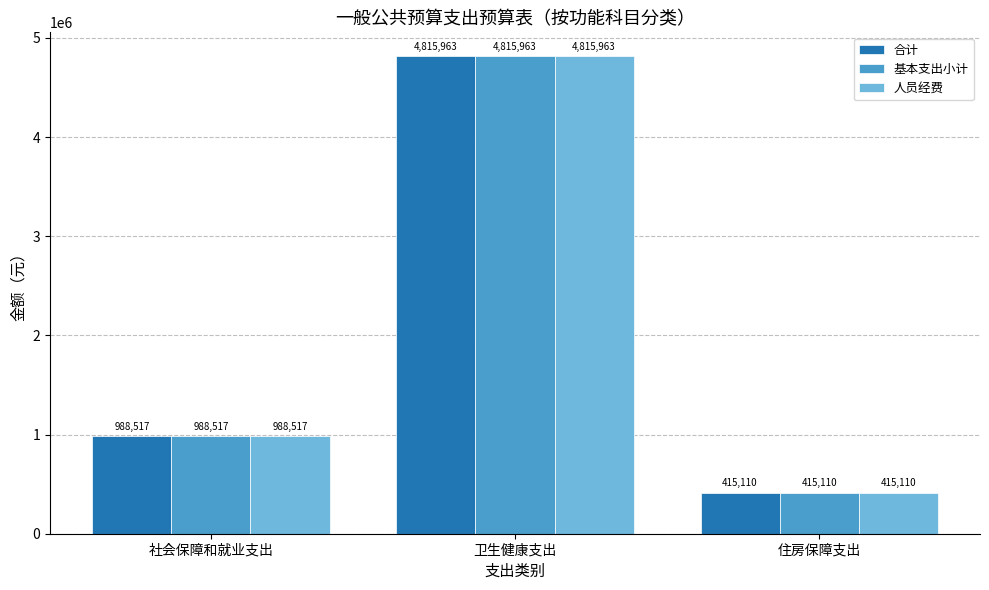

List the labels in order of 人员经费 value, largest first.

卫生健康支出, 社会保障和就业支出, 住房保障支出